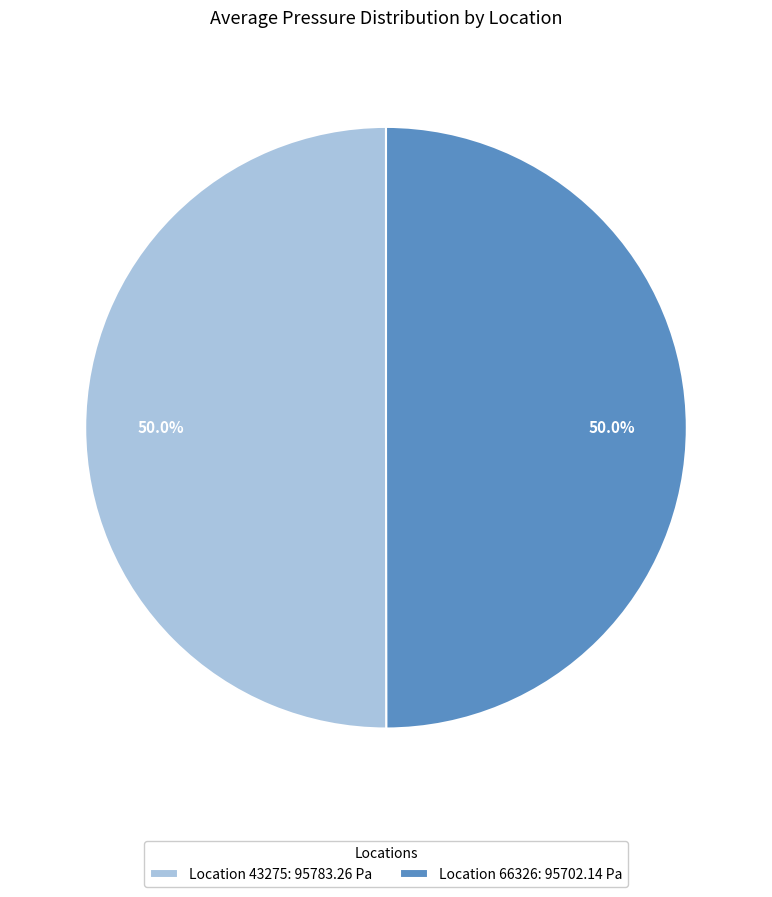

What portion of the pie excludes Location 66326: 95702.14 Pa?

50.0%